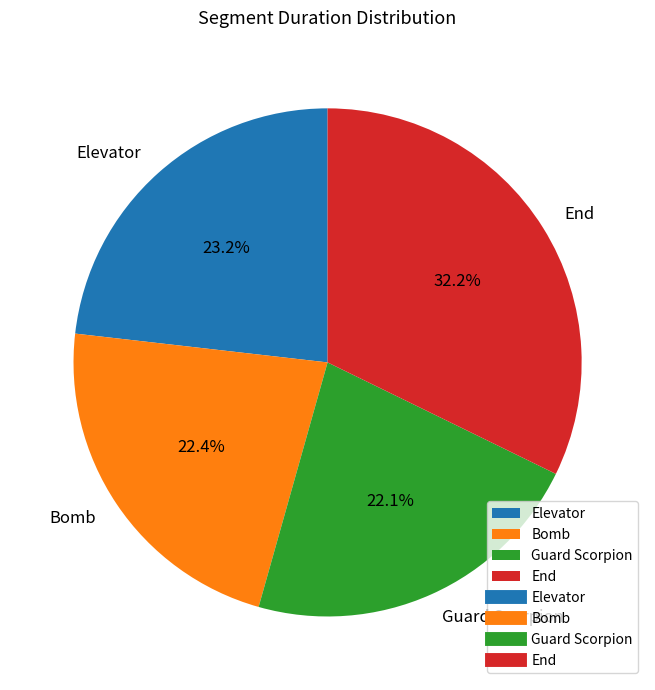

Is there a majority slice in this chart?

No